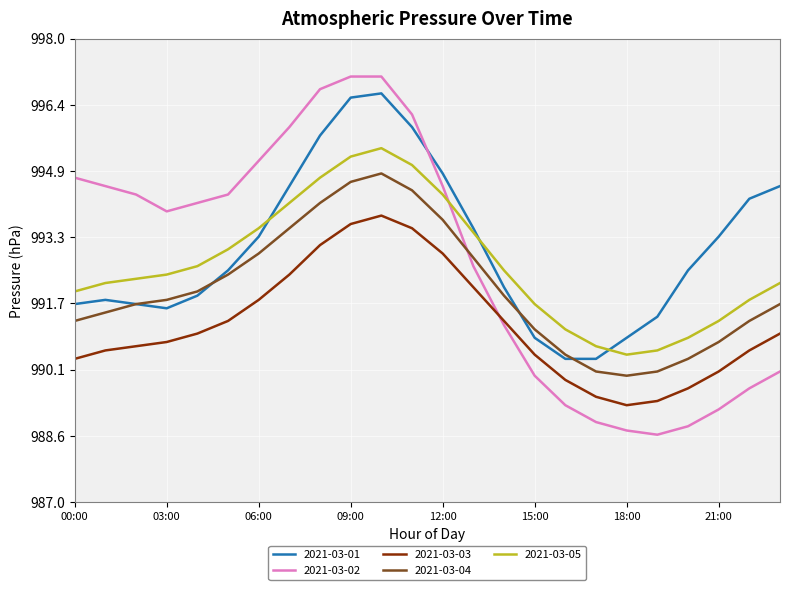

Which series has the largest range (max minus min)?

2021-03-02